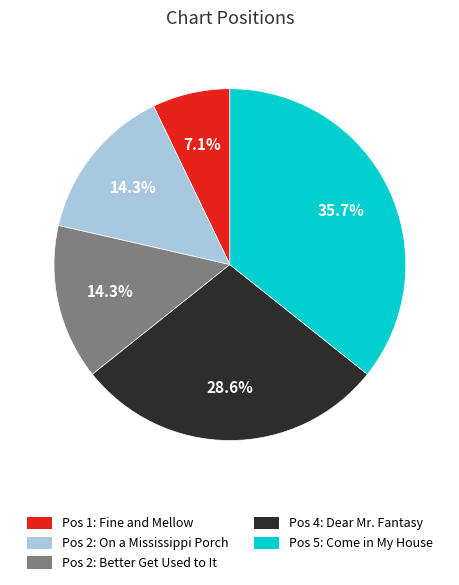

Count the number of slices in the pie.

5